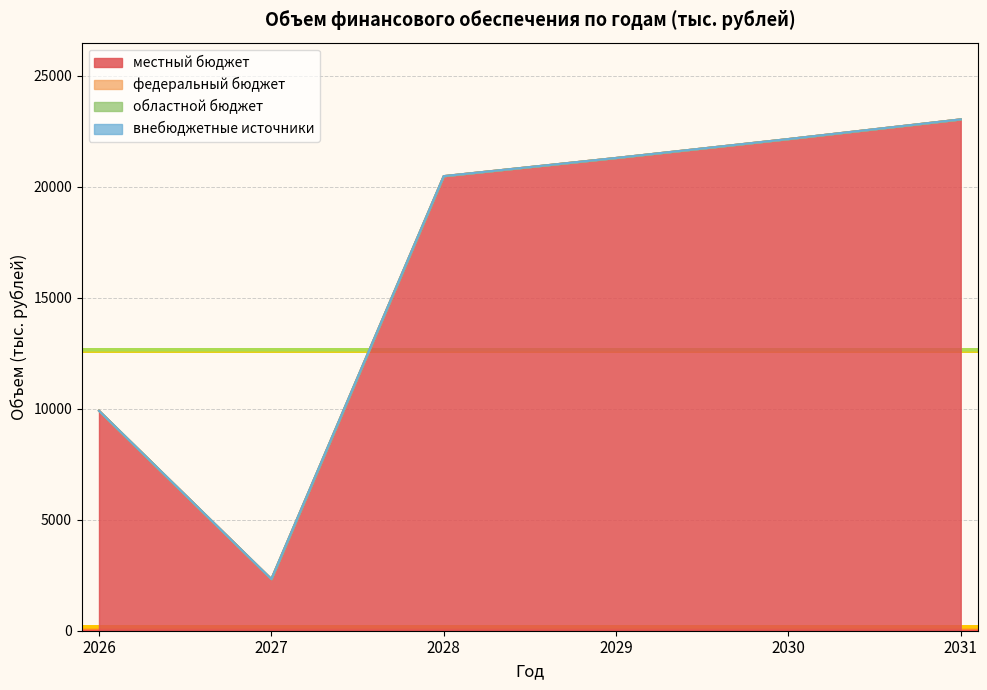

True or false: областной бюджет and внебюджетные источники cross at least once.

False